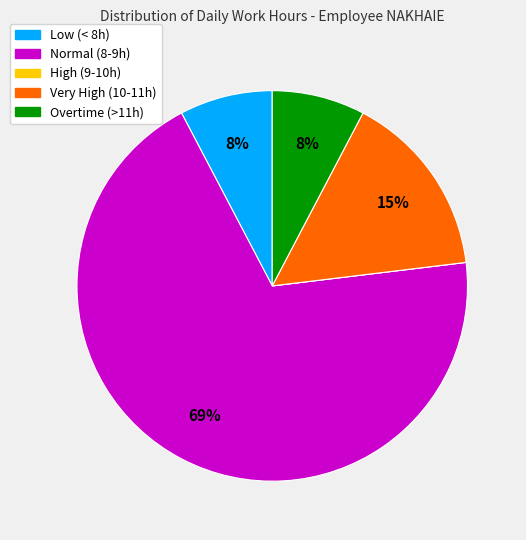

To the nearest percent, what is the difference between the largest and smallest slice percentages?

69%